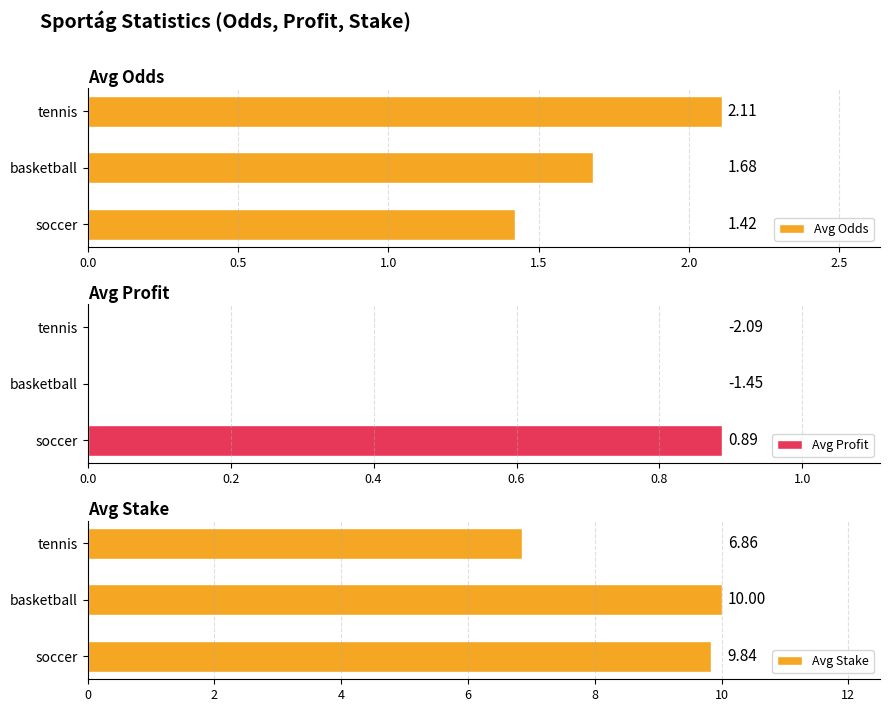

True or false: Avg Odds has a value of 2.1 at tennis.

True